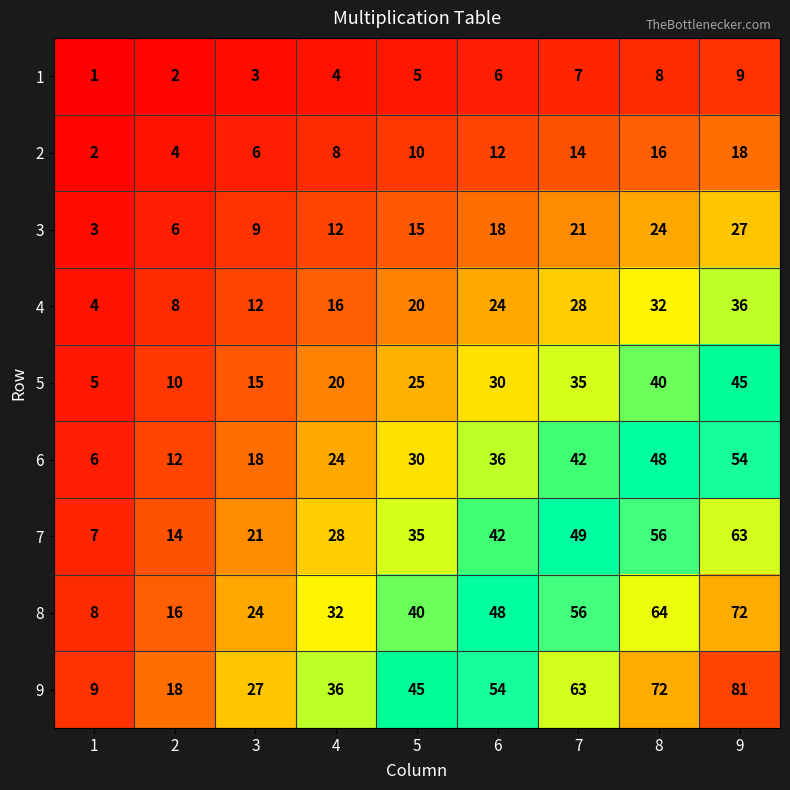

The value of 1 at 3 is 3. True or false?

True